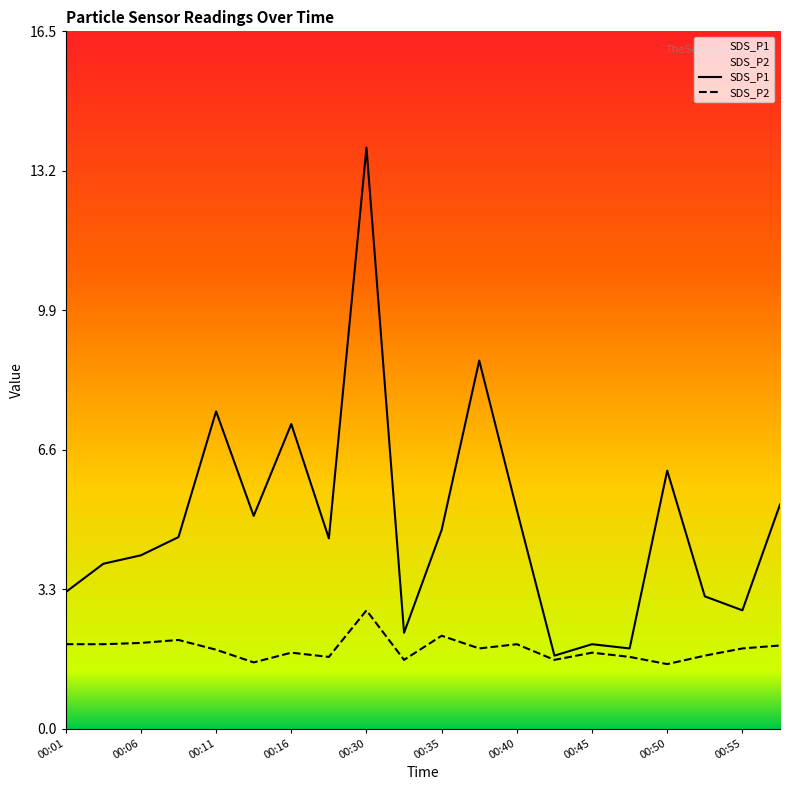

What are all the series names shown in the legend?

SDS_P1, SDS_P2